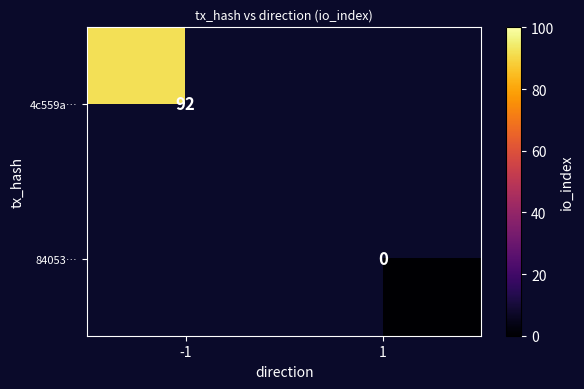

The value of 4c559a… at -1 is 92. True or false?

True